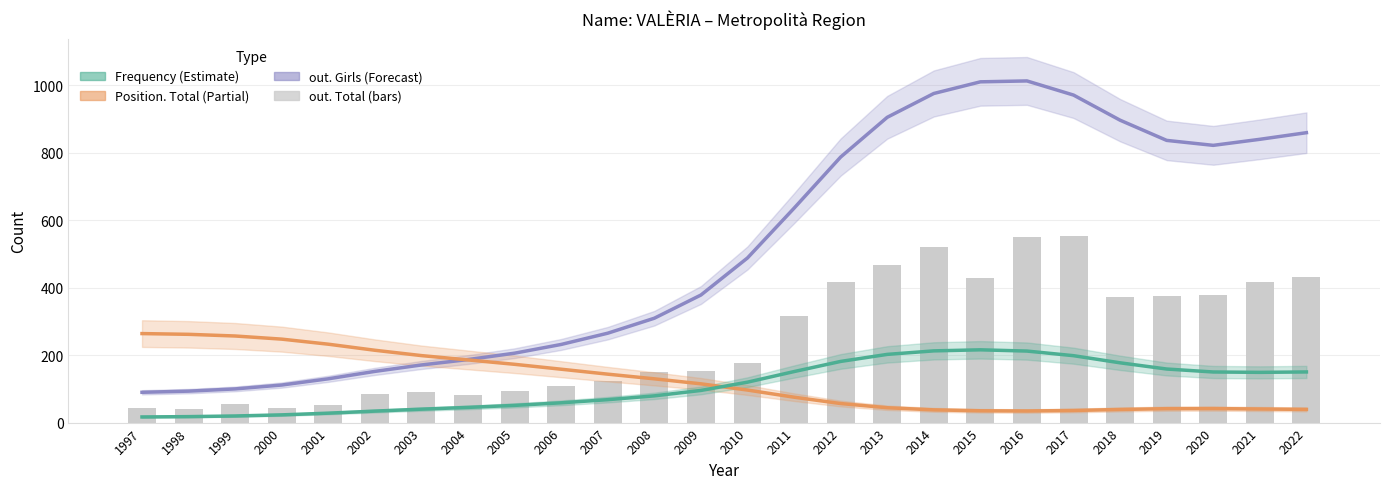

Rank the categories by out. Girls (Forecast) value from highest to lowest.

2016, 2015, 2014, 2017, 2013, 2018, 2022, 2021, 2019, 2020, 2012, 2011, 2010, 2009, 2008, 2007, 2006, 2005, 2004, 2003, 2002, 2001, 2000, 1999, 1998, 1997